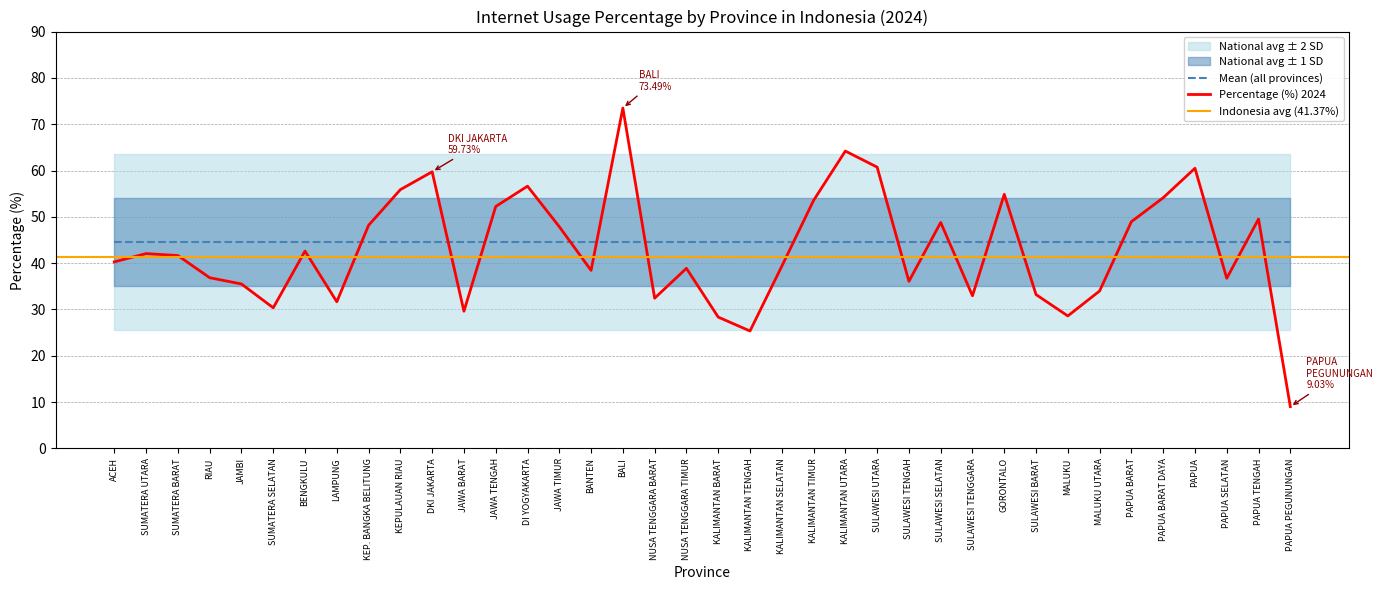

How many distinct data groups are displayed?

1